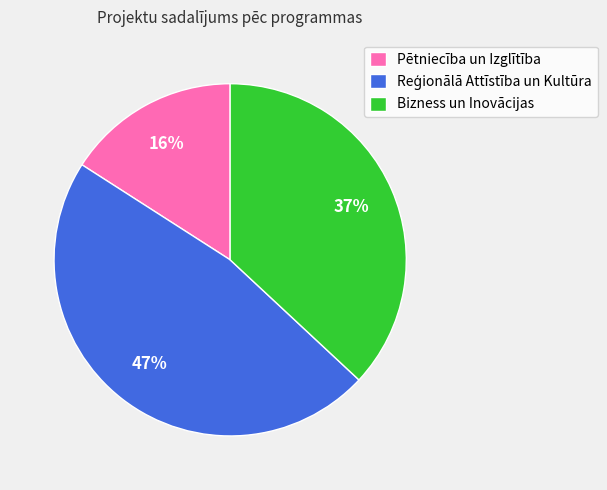

To the nearest percent, what percentage of the pie is Bizness un Inovācijas?

37%